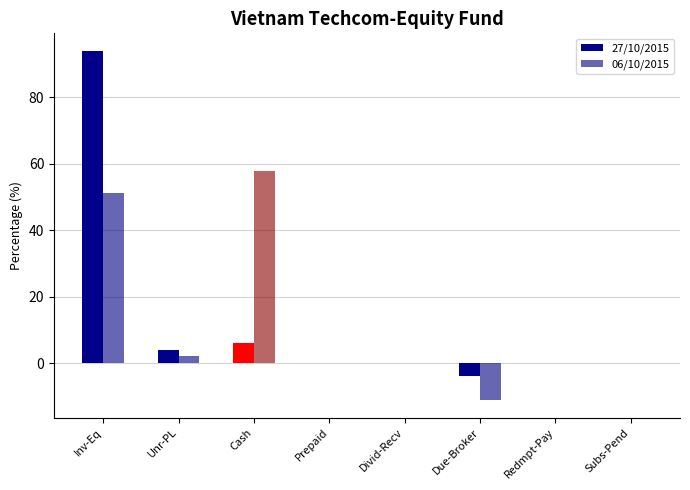

How many groups of bars are there?

8